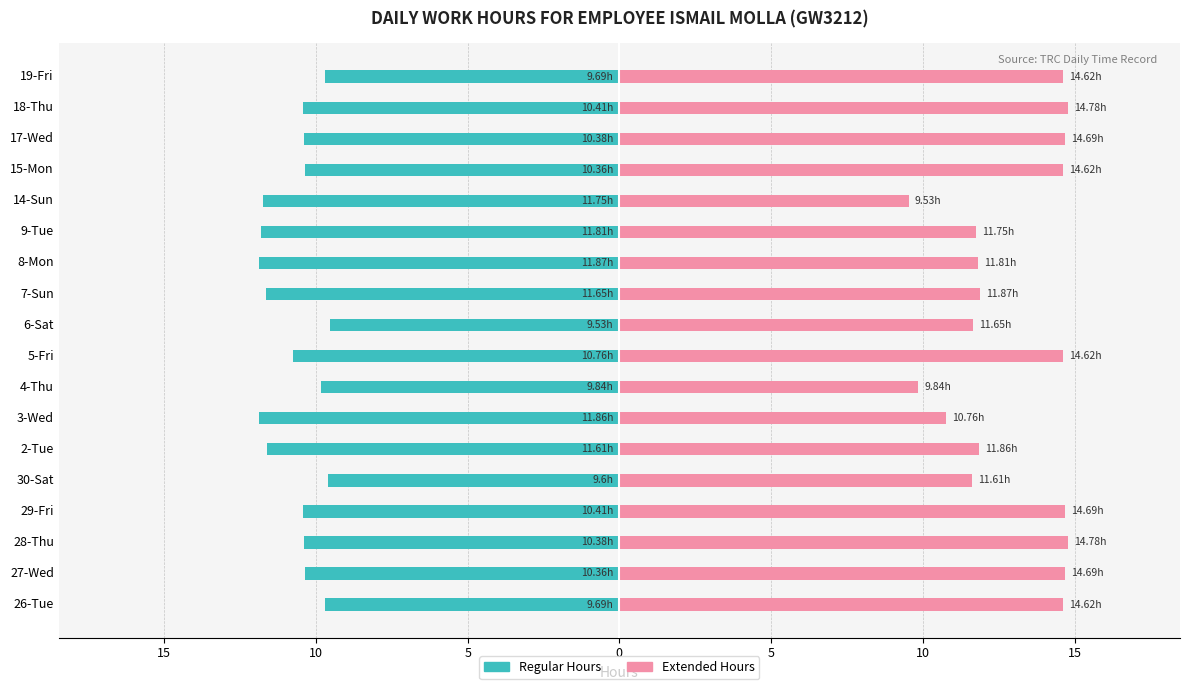

Rank the series by their maximum value, from highest to lowest.

Extended Hours, Regular Hours